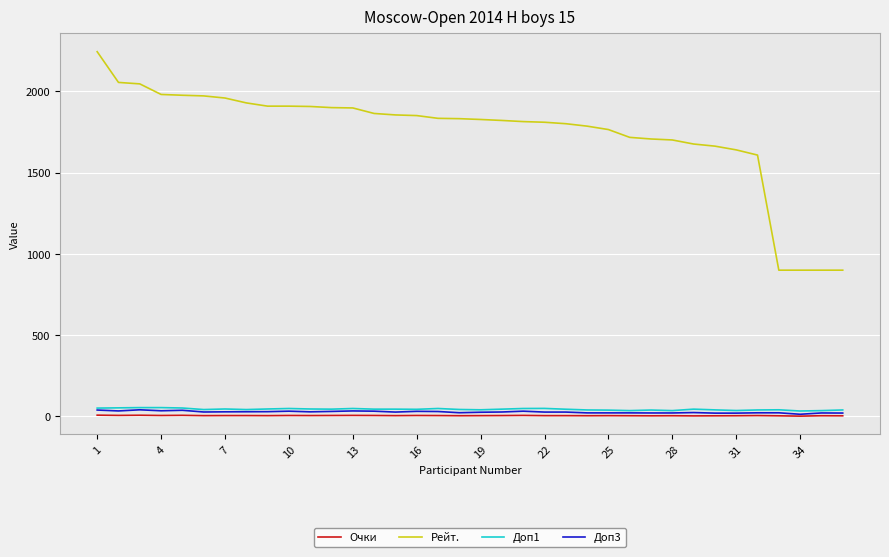

Which series has the largest total across all categories?

Рейт.